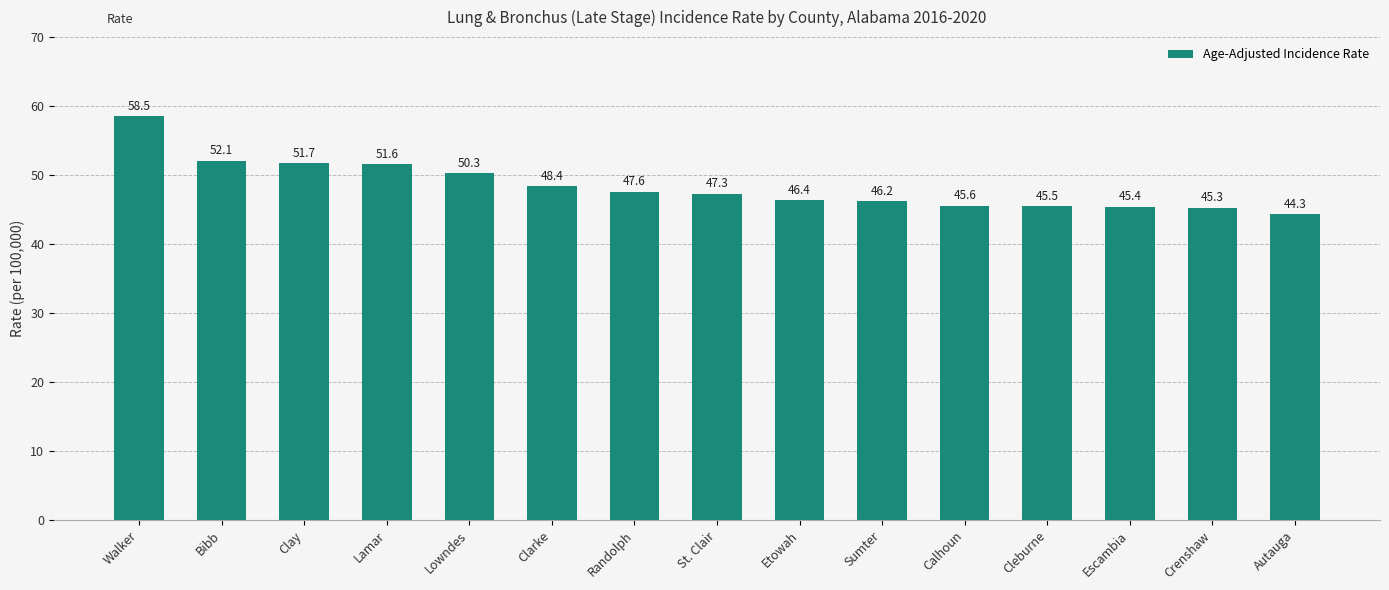

Rank the categories by value from highest to lowest.

Walker, Bibb, Clay, Lamar, Lowndes, Clarke, Randolph, St. Clair, Etowah, Sumter, Calhoun, Cleburne, Escambia, Crenshaw, Autauga